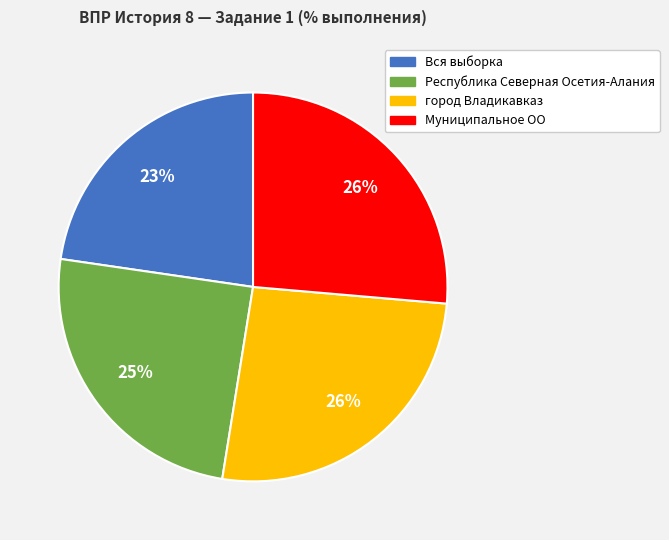

Which category has the smallest portion of the pie?

Вся выборка